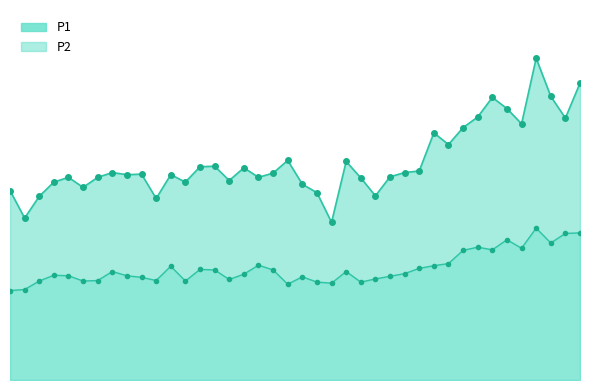

What is the sum of all P2 values?

844.1